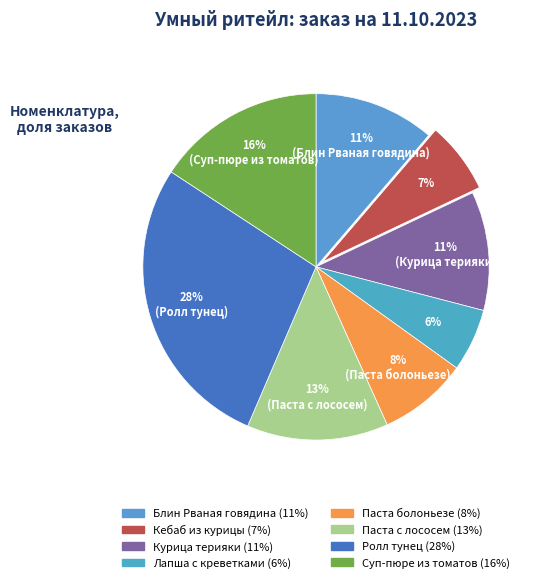

To the nearest percent, what is the average slice percentage?

12%